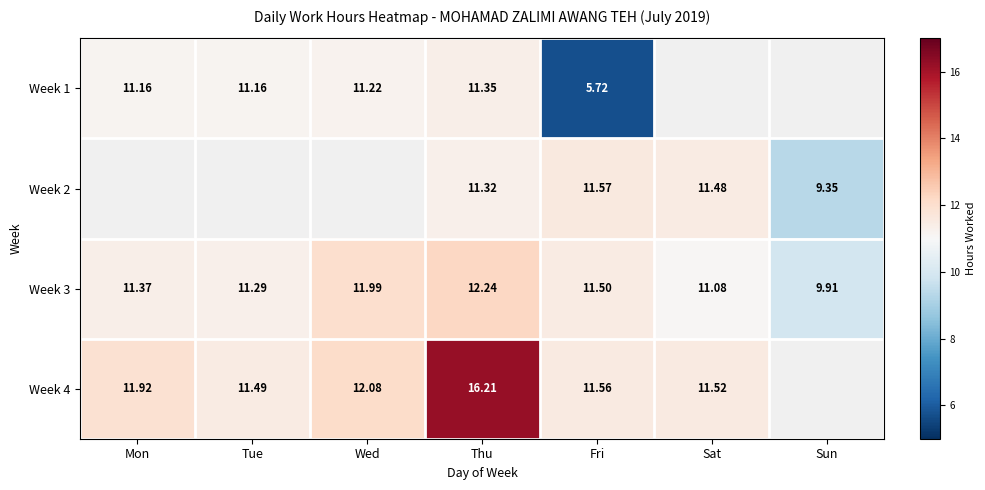

Is the value of Week 2 at Fri greater than the value of Week 3 at Tue?

Yes